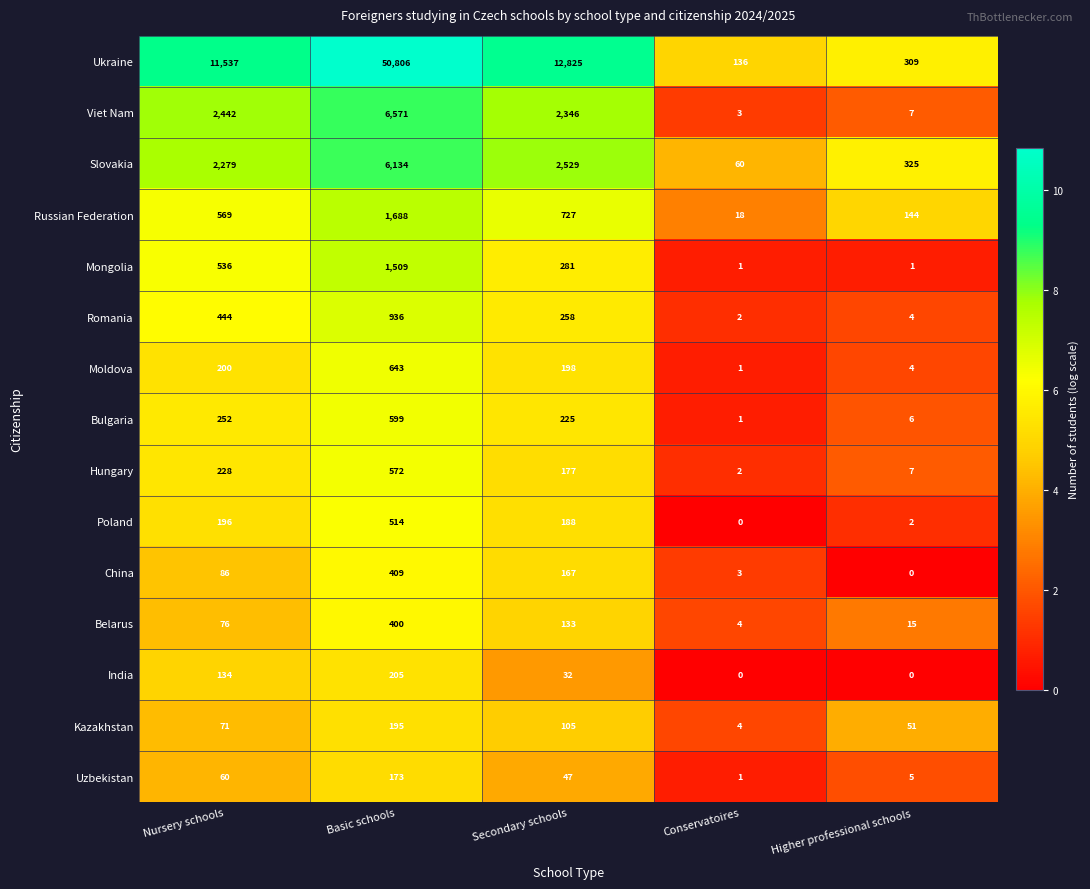

Rank the categories by China value from highest to lowest.

Basic schools, Secondary schools, Nursery schools, Conservatoires, Higher professional schools